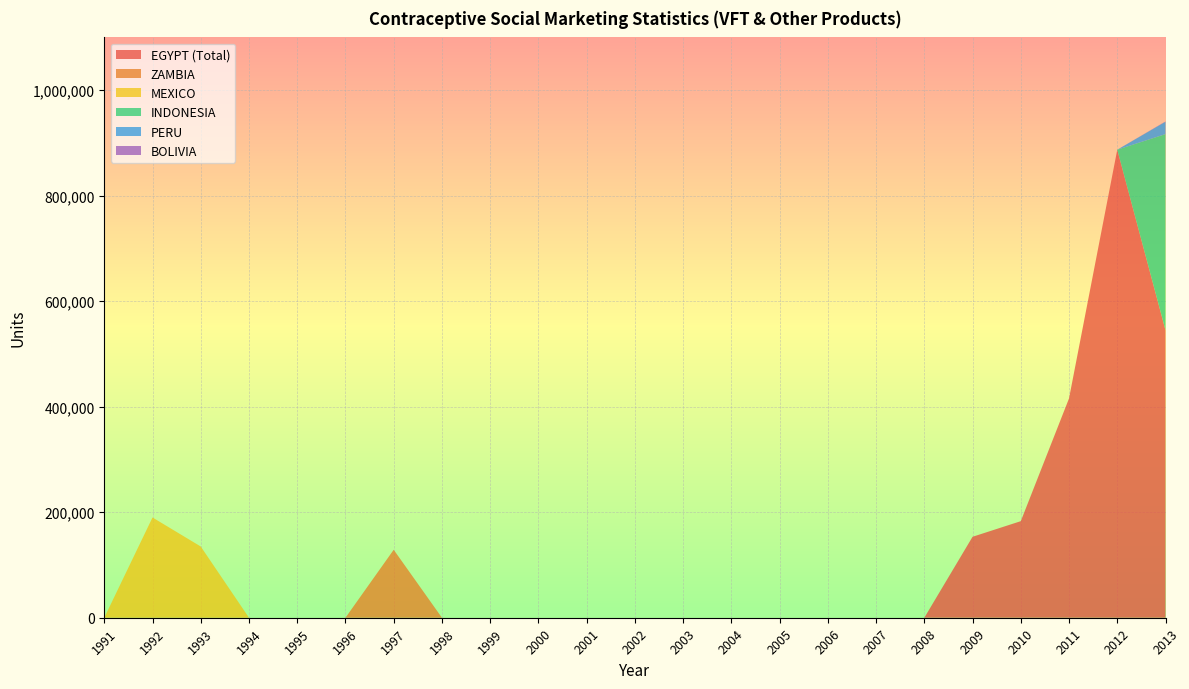

Reading left to right, extract all data points from this chart.

EGYPT (Total): 0	0	0	0	0	0	0	0	0	0	0	0	0	0	0	0	0	0	153431	183043	415716	887148	544884
ZAMBIA: 0	0	0	0	0	0	128832	0	0	0	0	0	0	0	0	0	0	0	0	0	0	0	0
MEXICO: 0	190000	135000	0	0	0	0	0	0	0	0	0	0	0	0	0	0	0	0	0	0	0	0
INDONESIA: 0	0	0	0	0	0	0	0	0	0	0	0	0	0	0	0	0	0	0	0	0	0	371825
PERU: 0	0	0	0	0	0	0	0	0	0	0	0	0	0	0	0	0	0	0	0	0	0	23445
BOLIVIA: 0	0	0	0	0	0	0	0	0	0	0	0	0	0	0	0	0	0	0	0	0	0	568